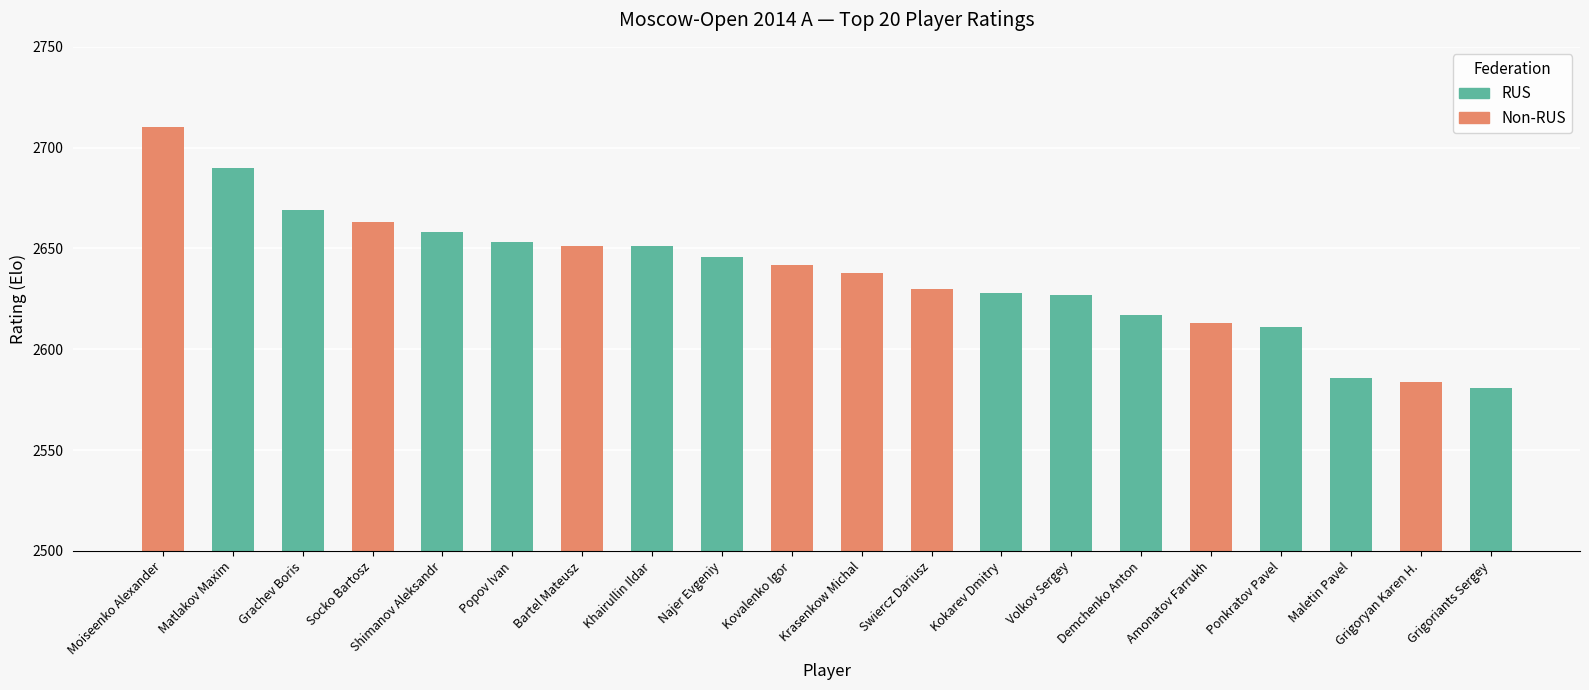

Reading right to left, transcribe all the data shown in this chart.

2581	2584	2586	2611	2613	2617	2627	2628	2630	2638	2642	2646	2651	2651	2653	2658	2663	2669	2690	2710